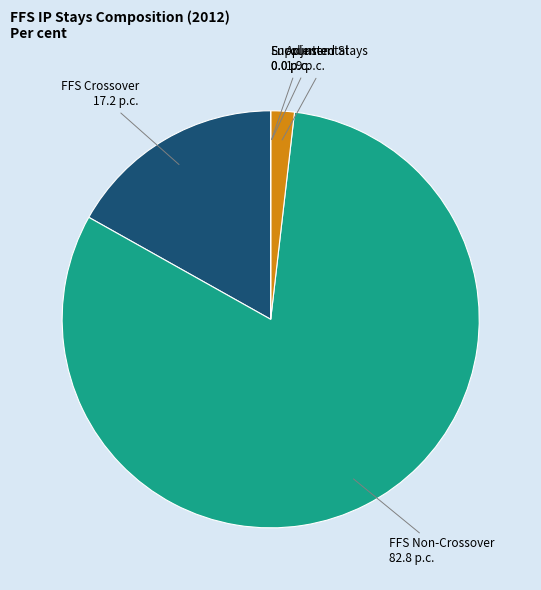

Does any single category account for the majority?

Yes